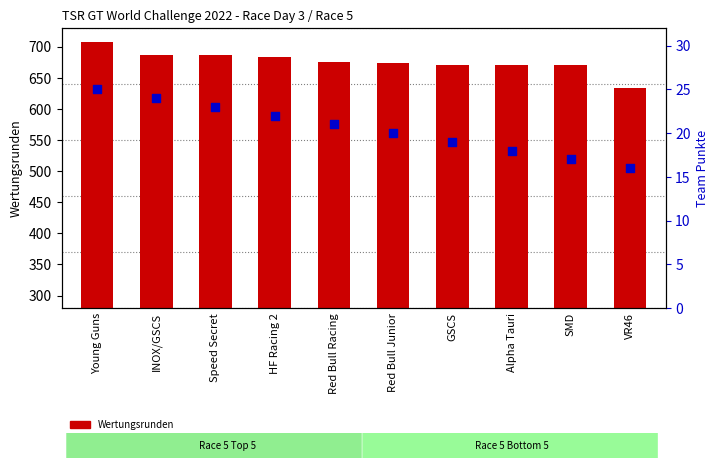

Which series reaches the minimum Y coordinate?

Team Punkte